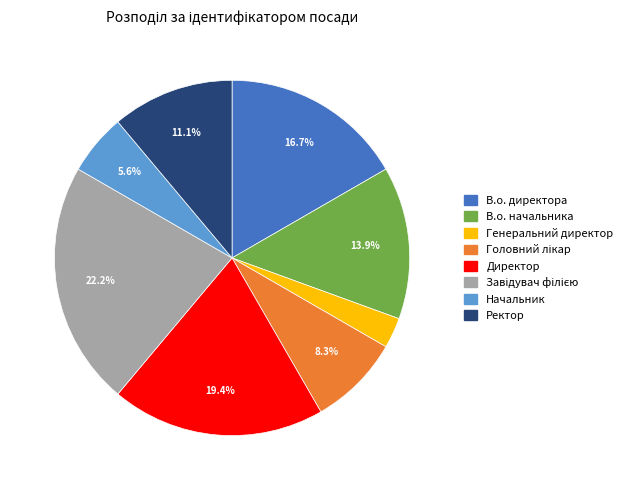

How much of the chart is everything except Начальник?

94.4%